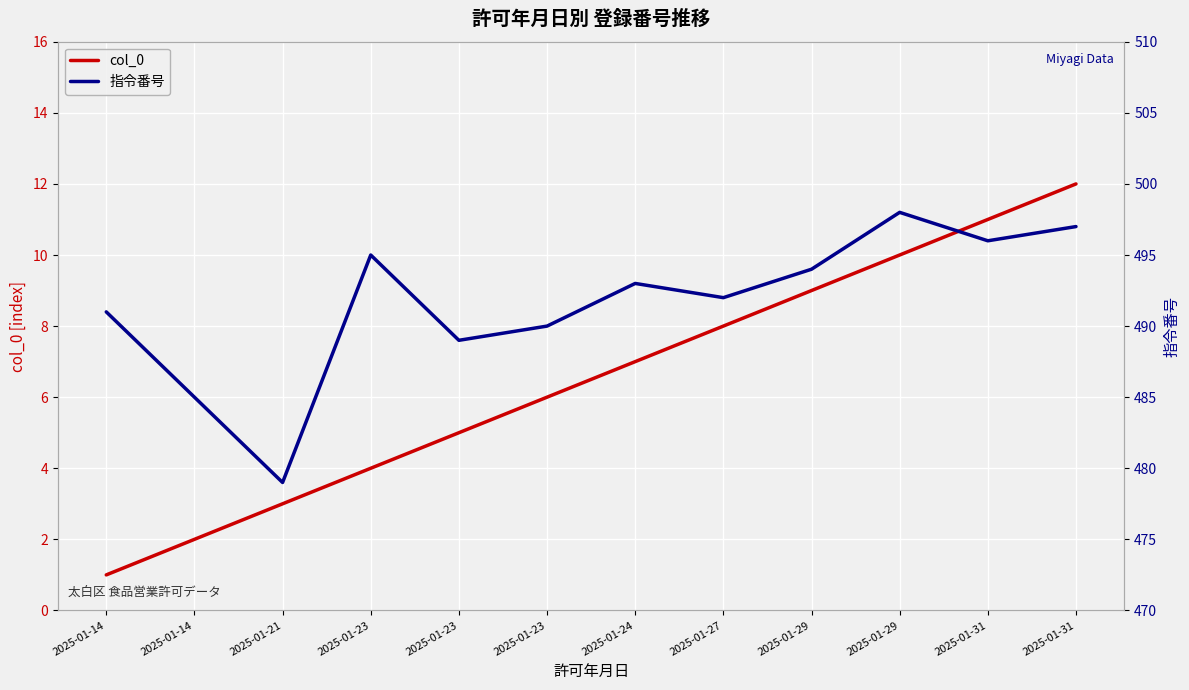

At which category is the sum across all series the highest?

2025-01-31